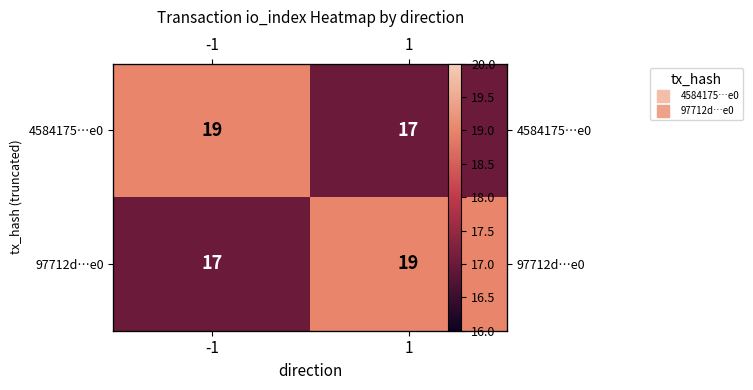

Which has a higher value, 1 or -1?

-1